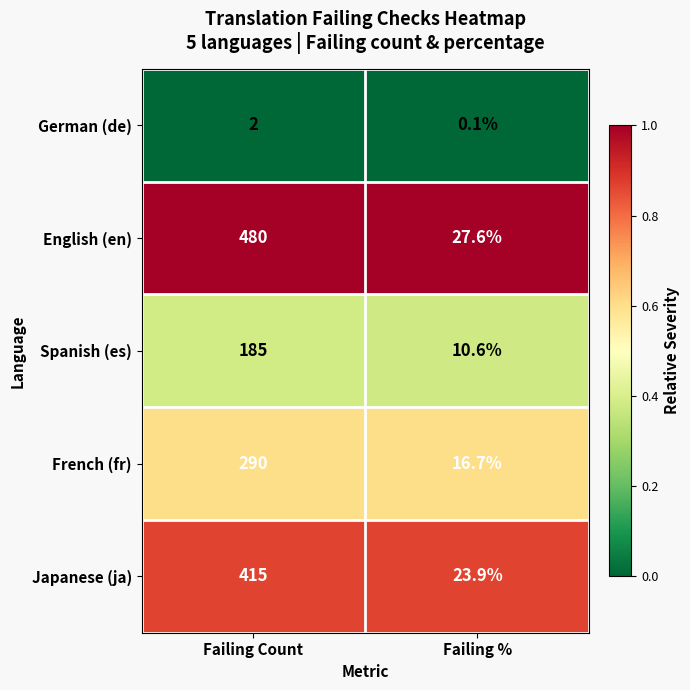

Rank the series at Failing % from lowest to highest value.

German (de), Spanish (es), French (fr), Japanese (ja), English (en)